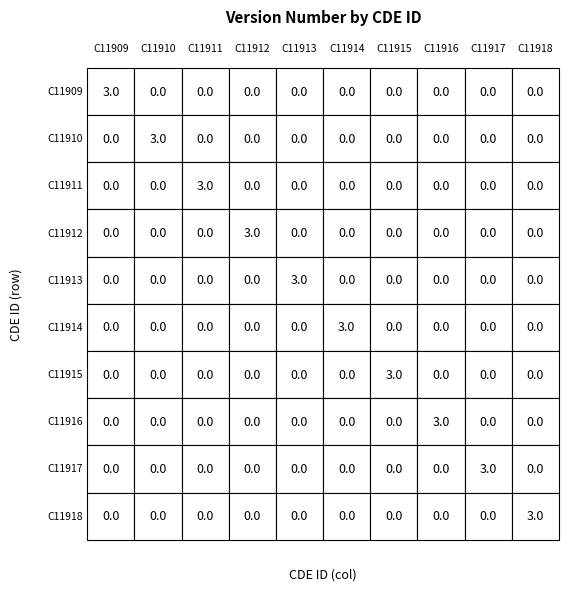

What is the spread (max minus min) of values at 4?

3